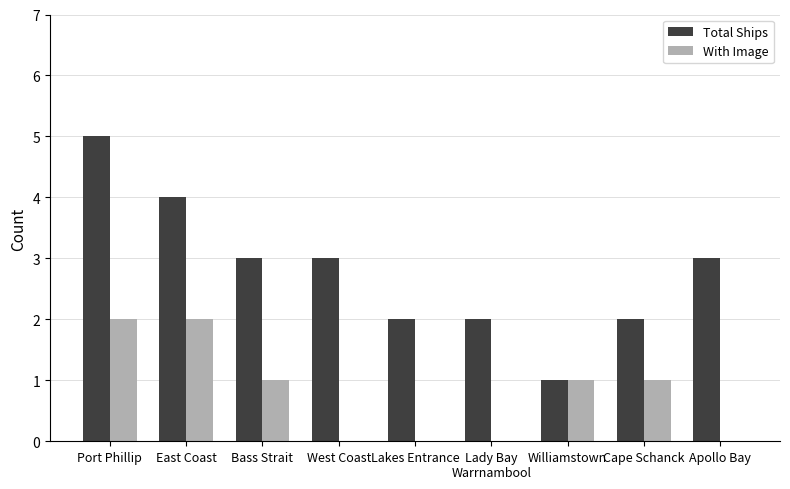

The Total Ships series shows 1 at Bass Strait. True or false?

False